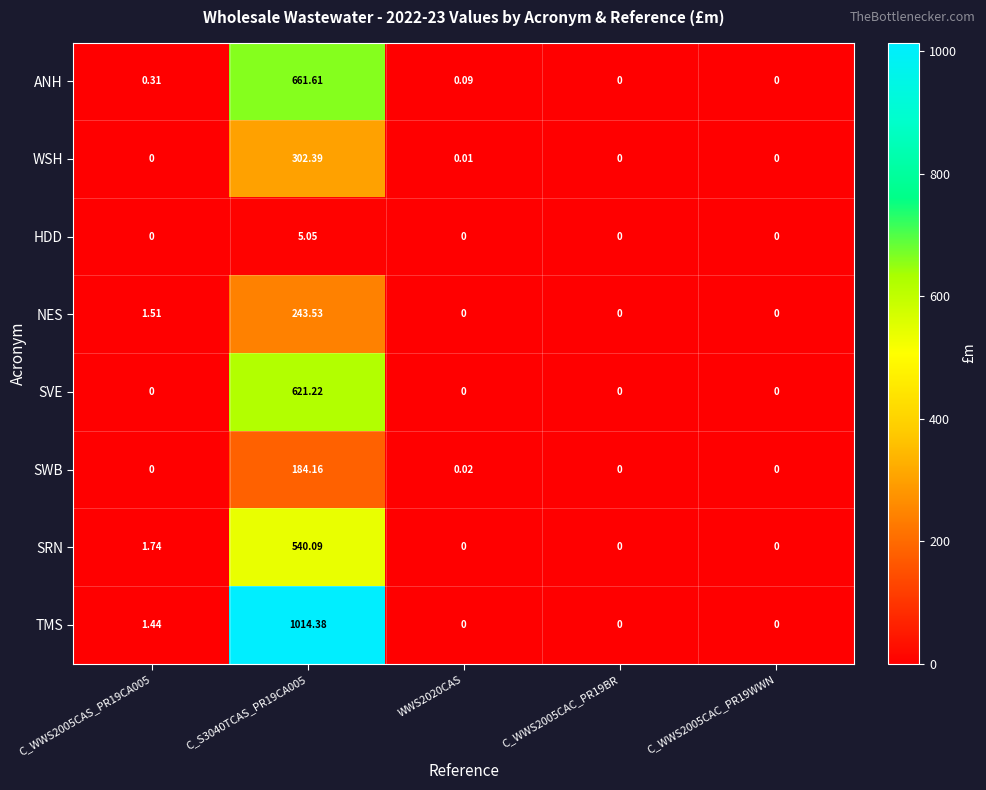

At how many categories does at least one series exceed 156?

1